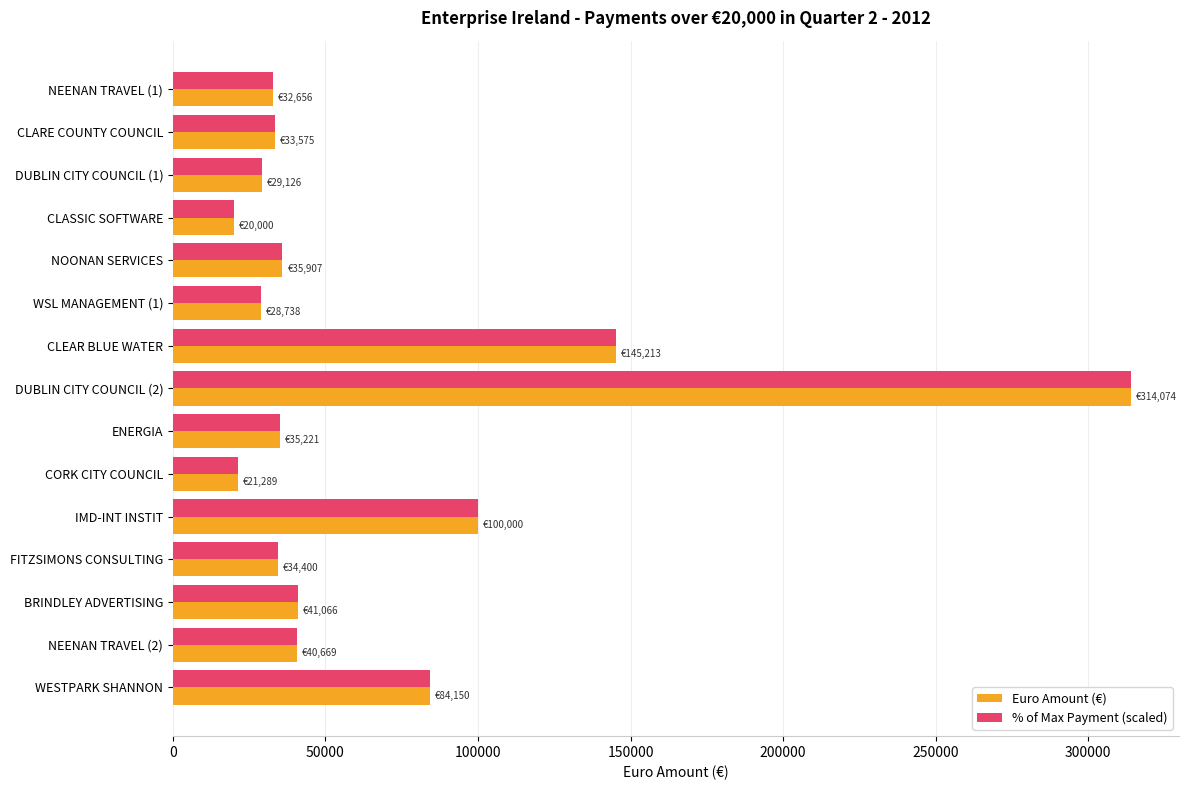

At which category does the chart reach its peak across all series?

DUBLIN CITY COUNCIL (2)